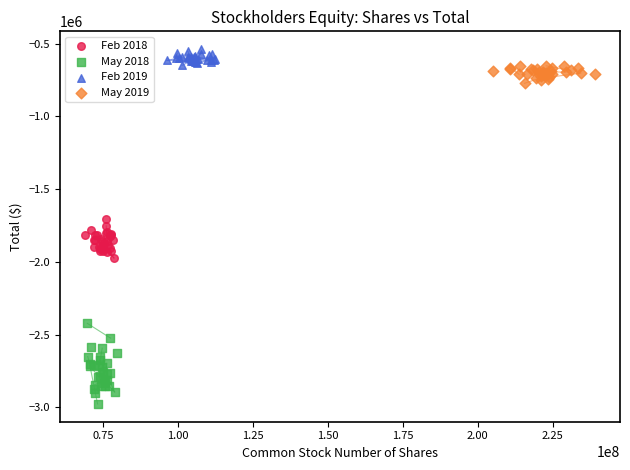

Which series contains the highest Y value?

Feb 2019